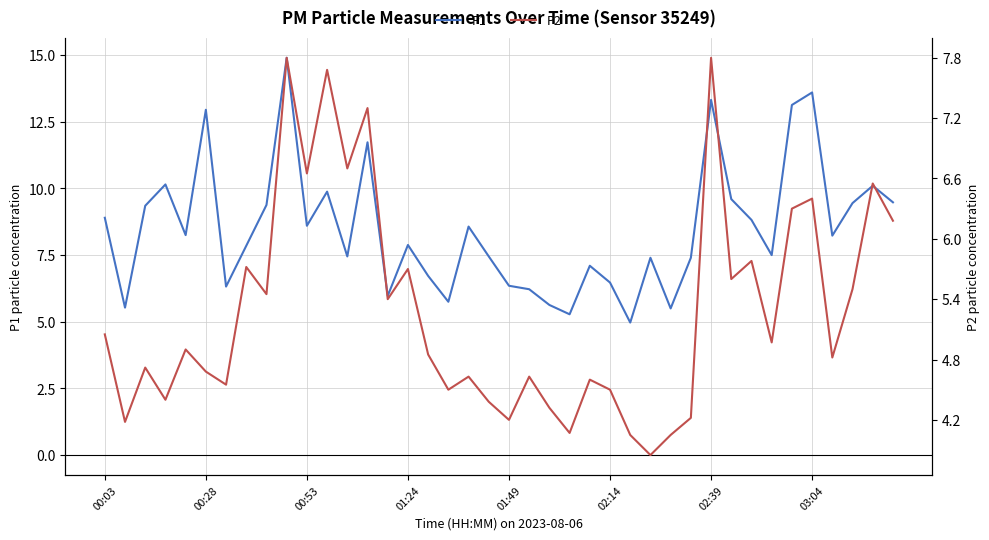

What are all the series names shown in the legend?

P1, P2